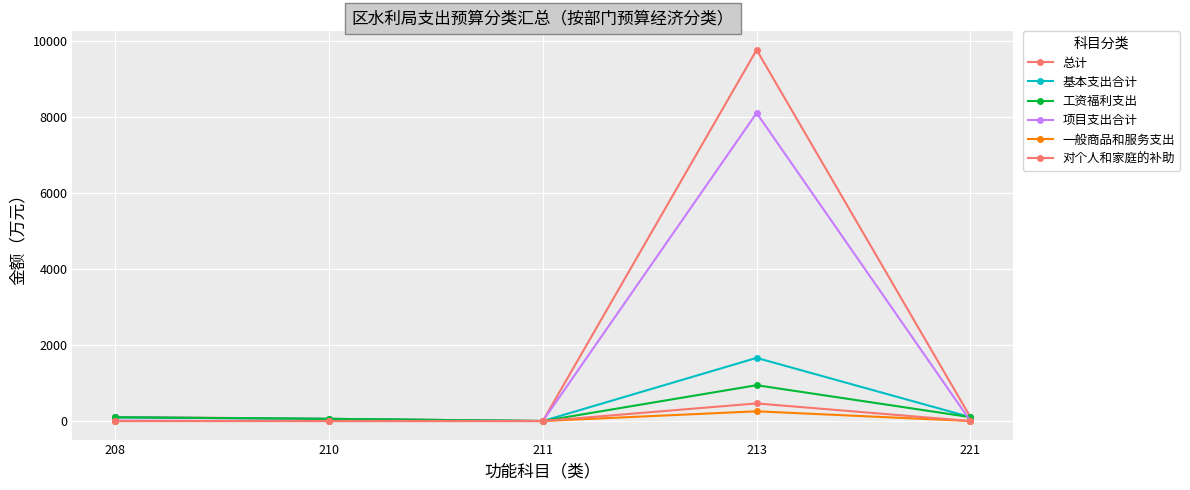

Is this an area chart (filled region under the line)?

No